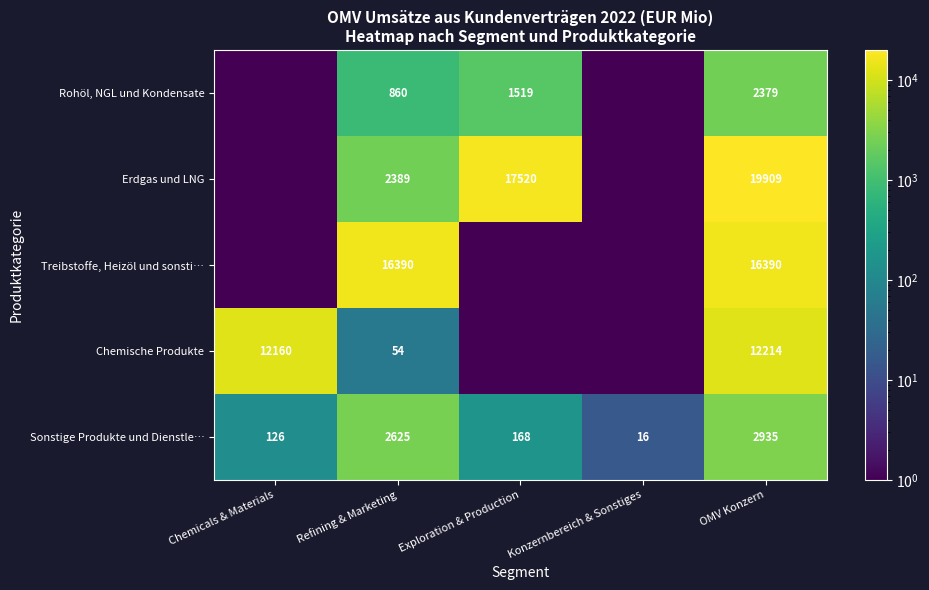

What is the total value across all series at Refining & Marketing?

22318.0